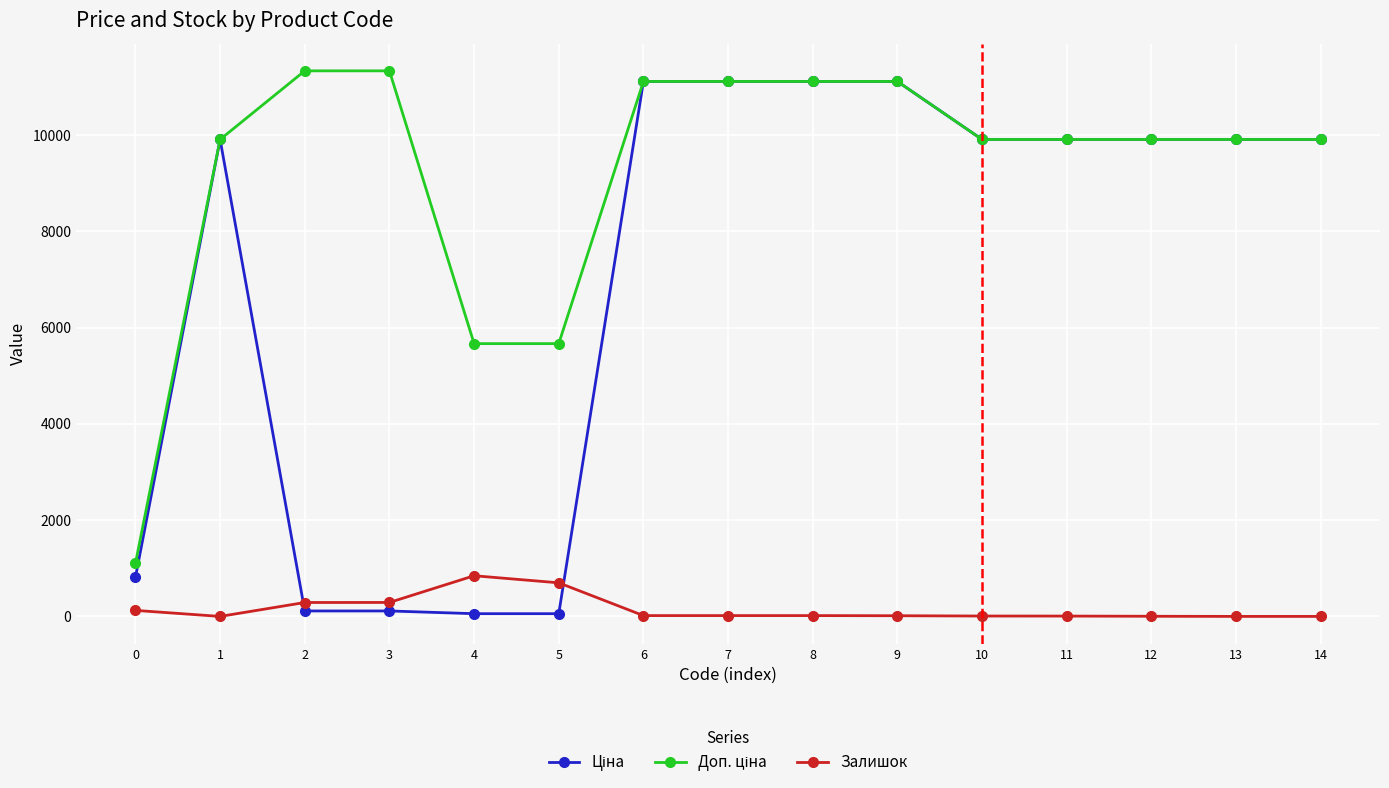

The value of Залишок at 14 is 0.0. True or false?

True